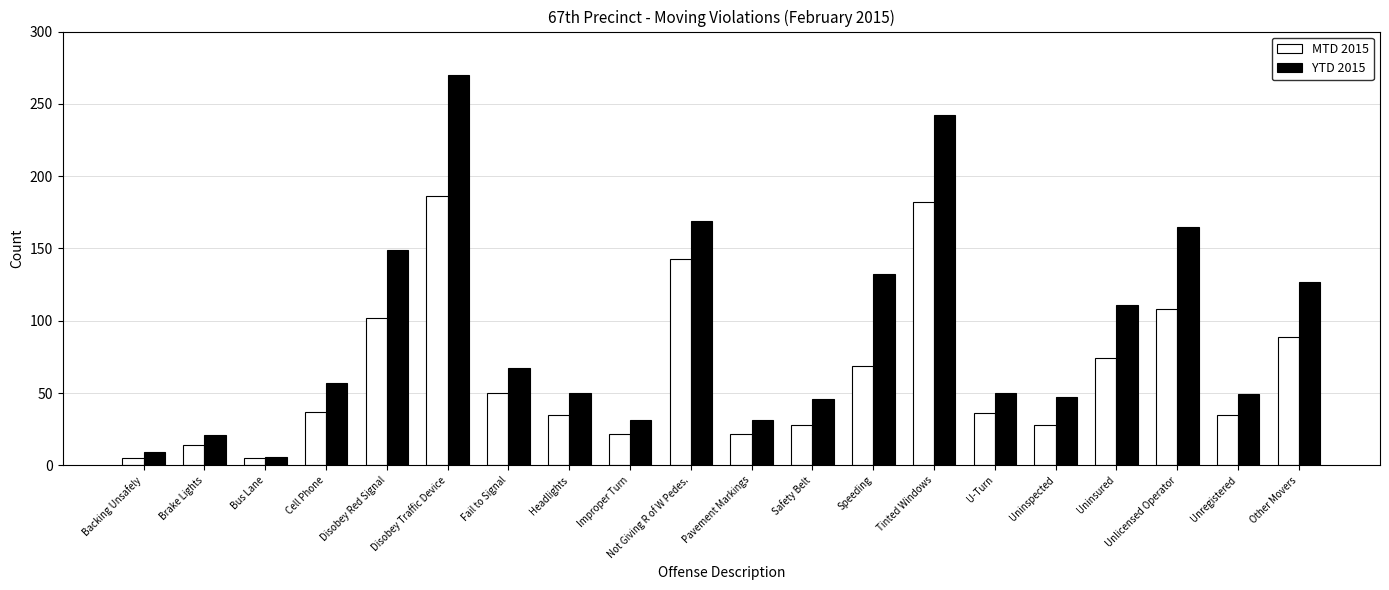

How many bars are there in total?

40